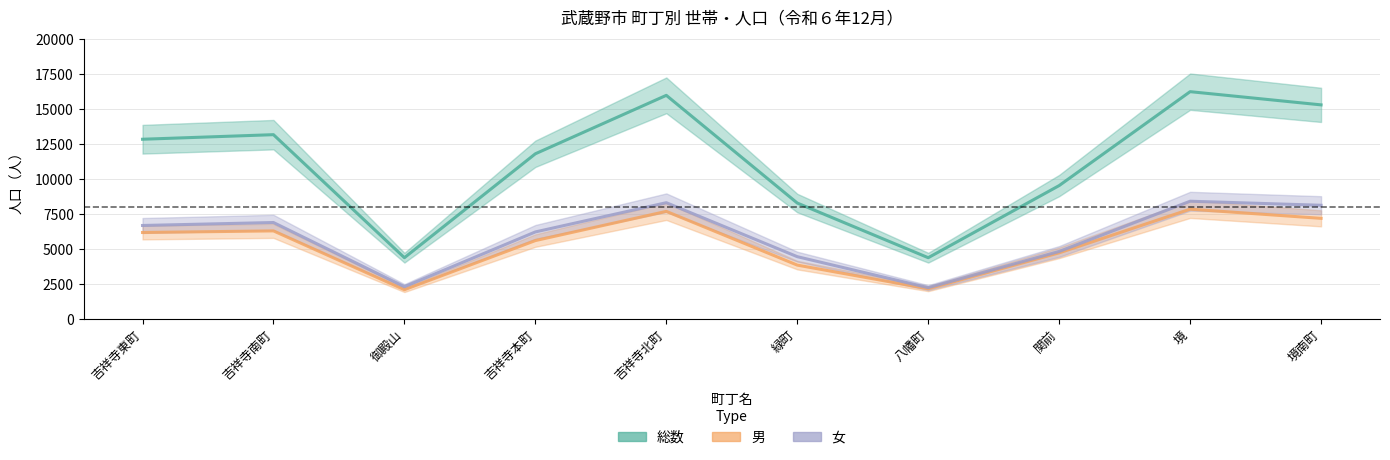

Is it true that 女 equals 2107 at 吉祥寺北町?

False